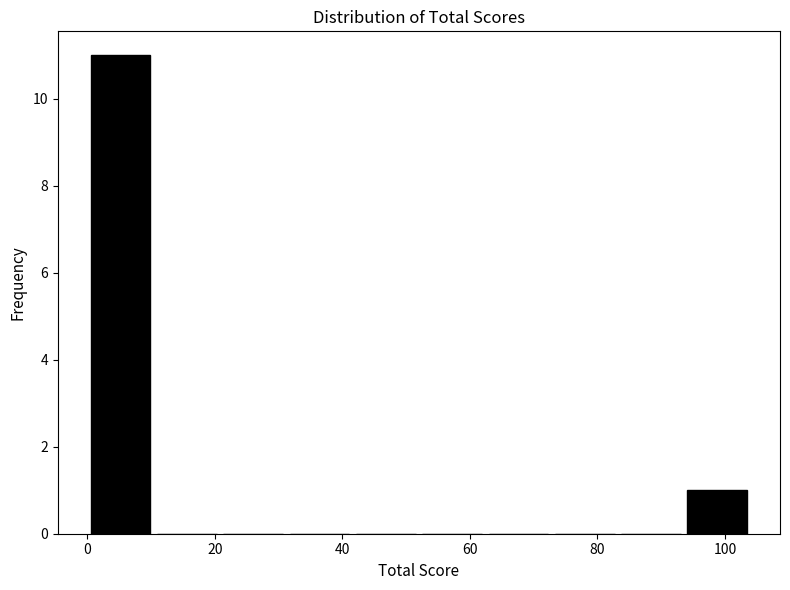

Which range on the x-axis has the tallest bar?

0.0 to 10.4